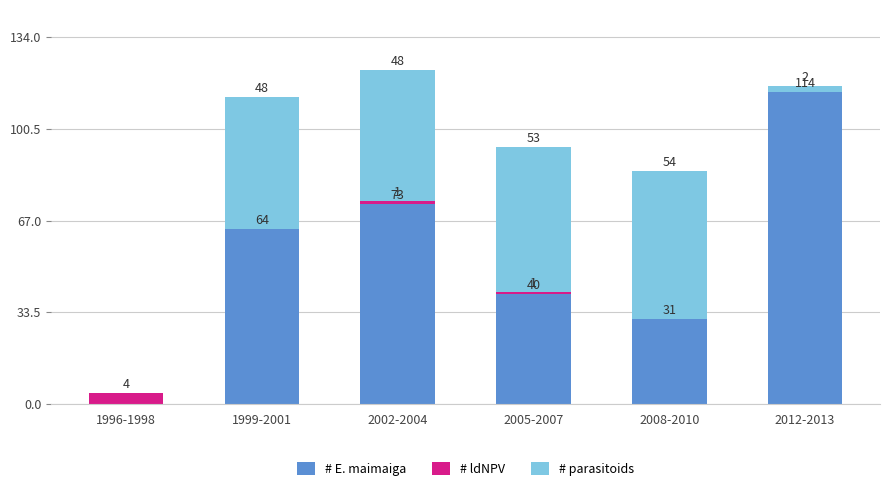

True or false: # E. maimaiga has a value of 114 at 2012-2013.

True